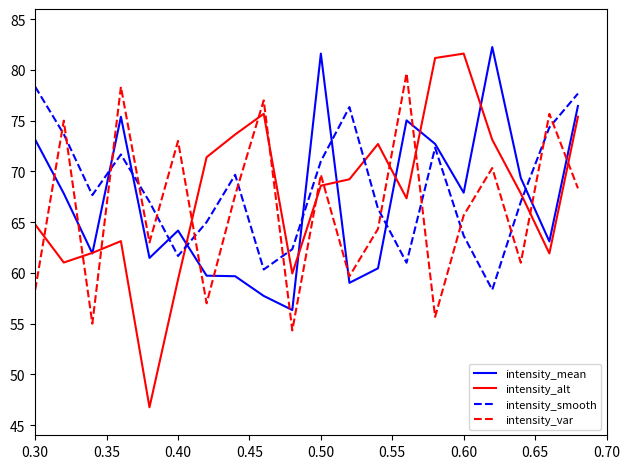

Which series has the largest range (max minus min)?

intensity_alt